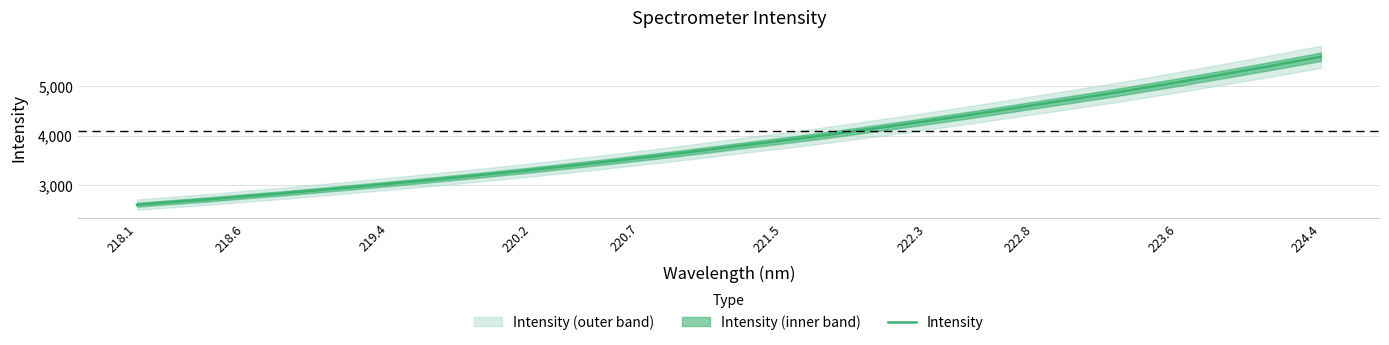

The Intensity series shows 4616.3 at 222.8. True or false?

True